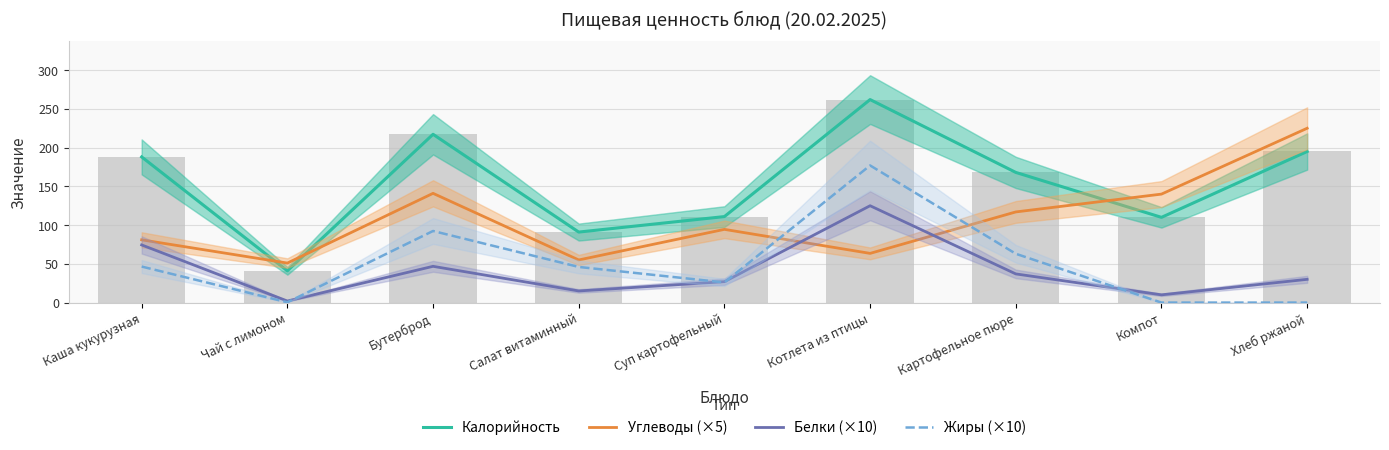

True or false: Углеводы (×5) has a value of 117.0 at Картофельное пюре.

True